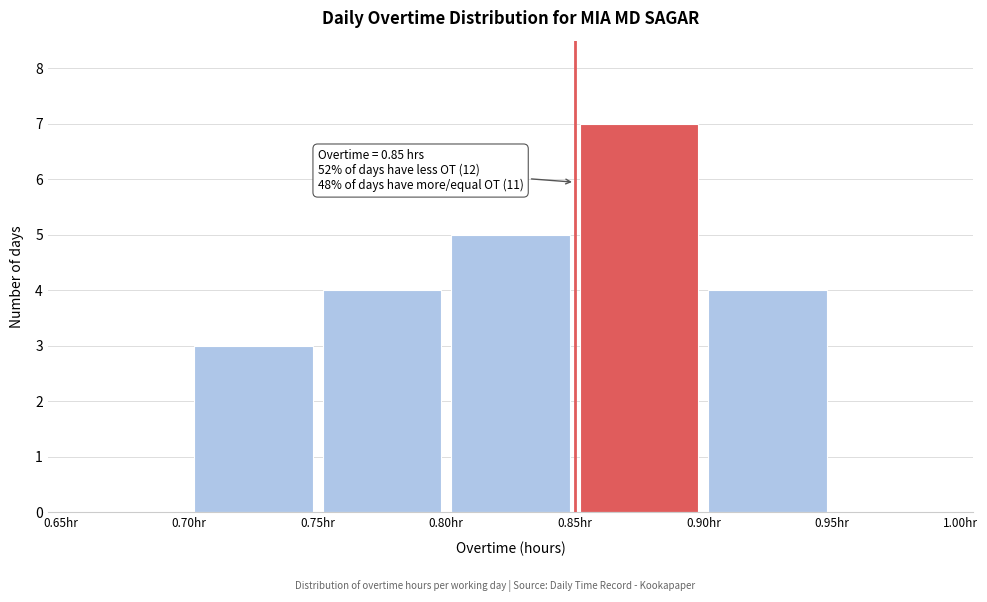

Over which range of the x-axis is the bar tallest?

0.85 to 0.90